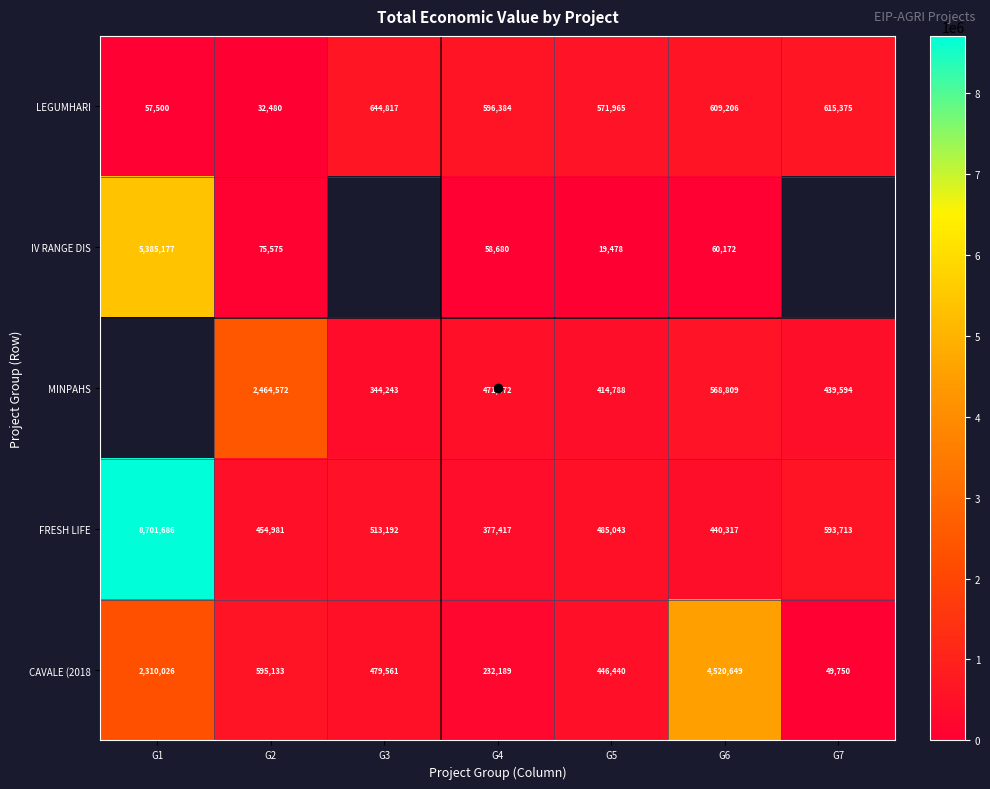

At which label is FRESH LIFE closest to 4539551?

G7